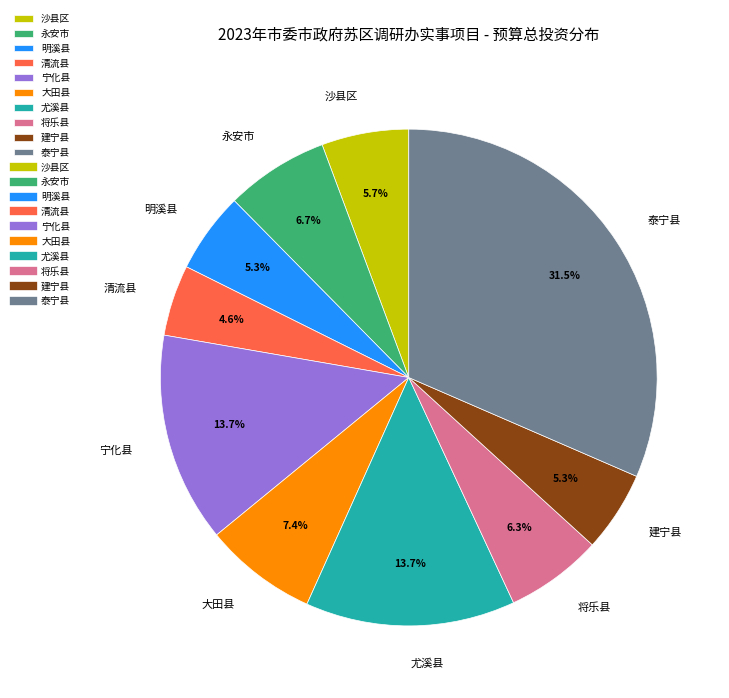

To the nearest percent, what is the combined percentage of 泰宁县 and 尤溪县?

45%